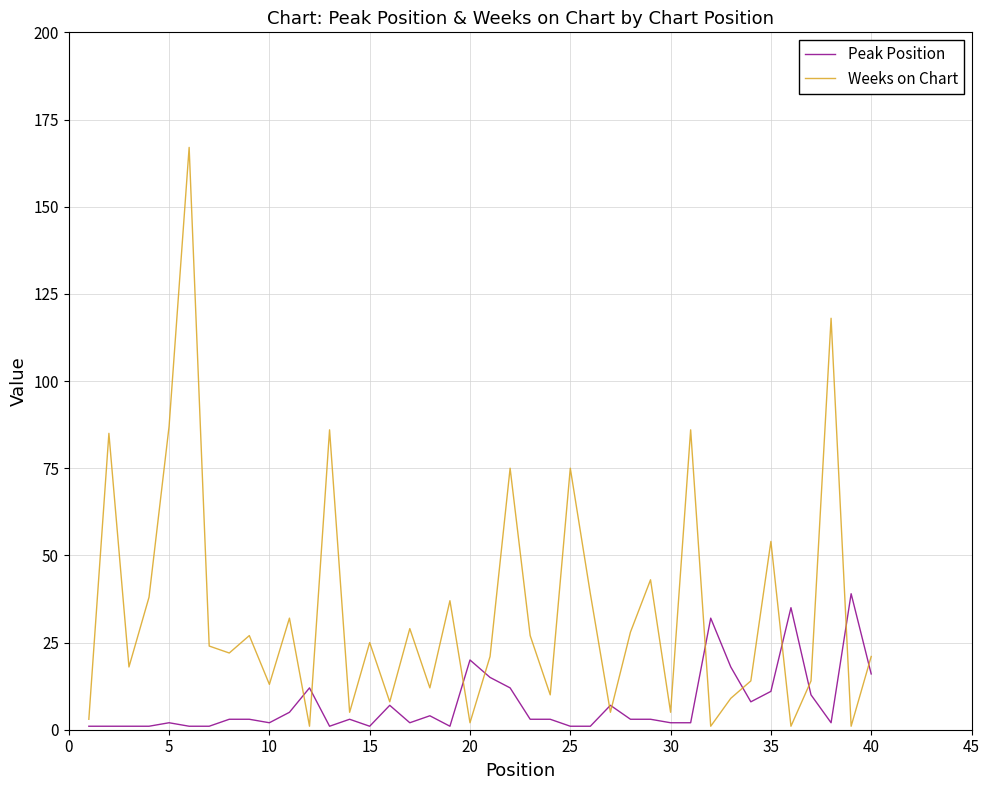

Which series ends up on top after the final intersection of Peak Position and Weeks on Chart?

Weeks on Chart